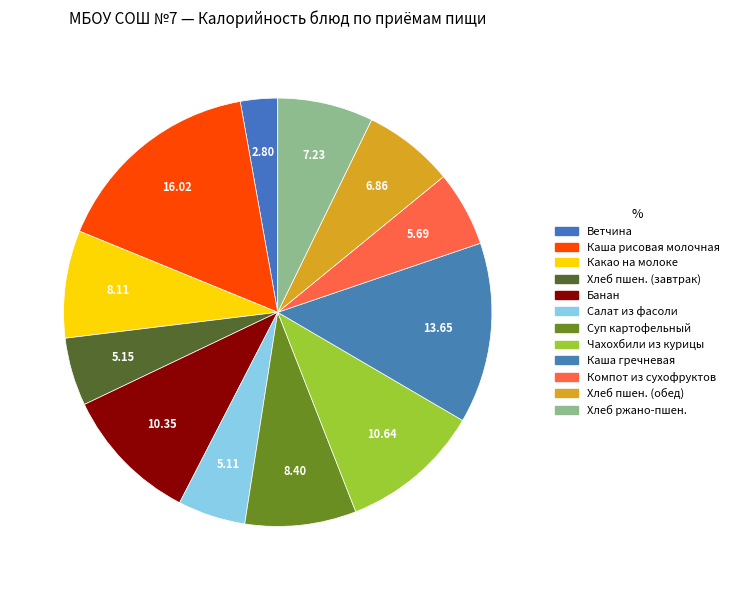

Count the number of slices in the pie.

12